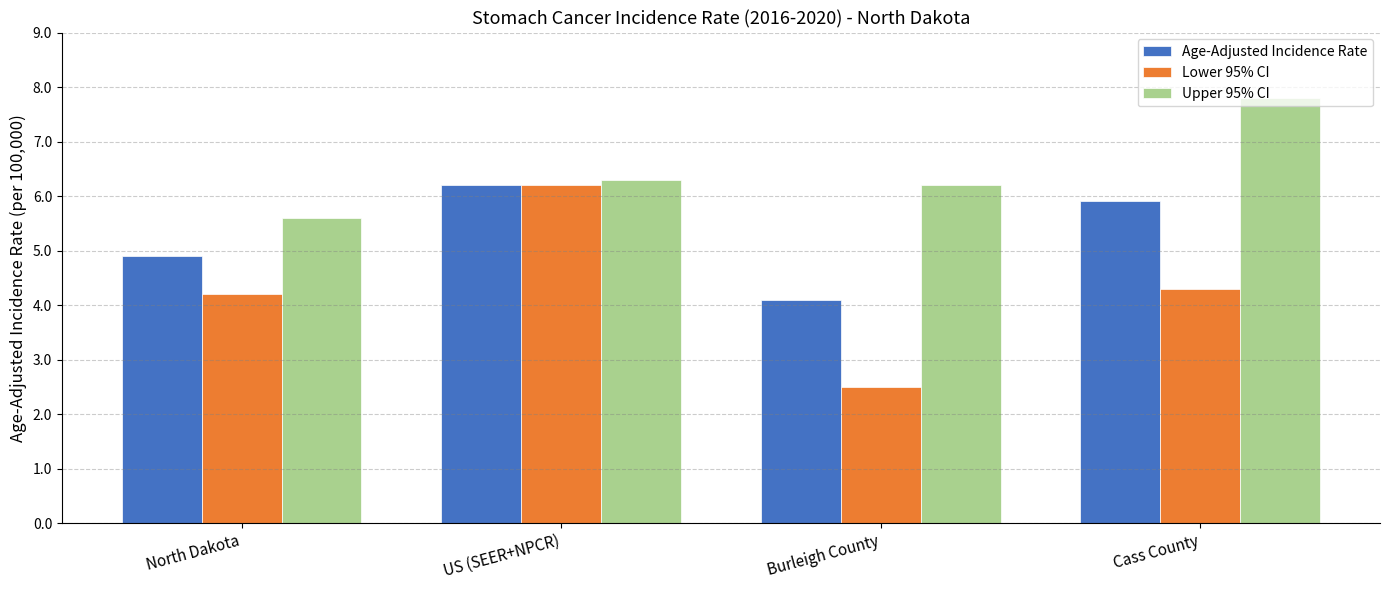

Which series has the largest total across all categories?

Upper 95% CI